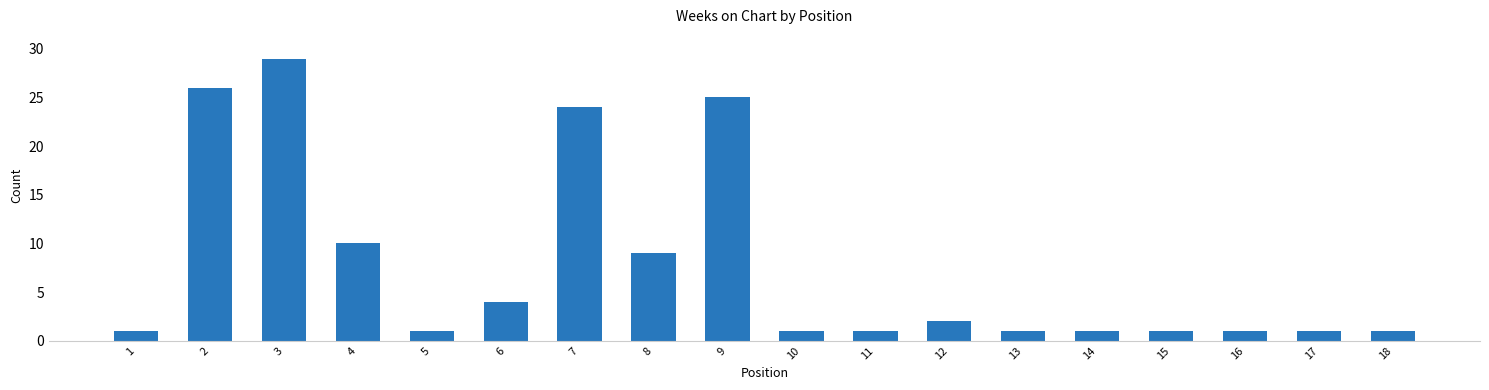

Does the chart contain any negative values?

No